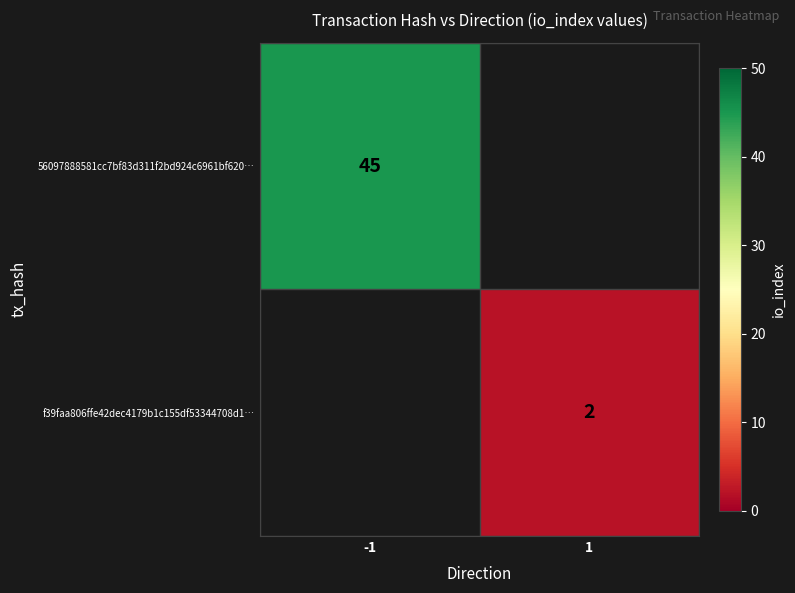

Is the value of 56097888581cc7bf83d311f2bd924c6961bf620… at -1 greater than the value of f39faa806ffe42dec4179b1c155df53344708d1… at 1?

Yes